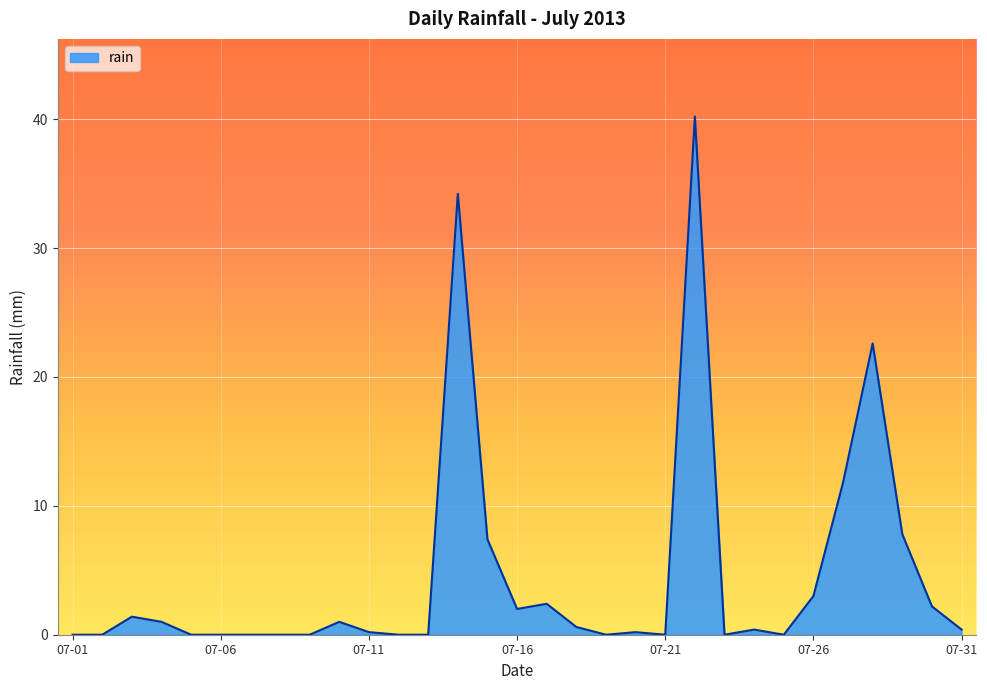

What is the maximum value shown in the chart?

40.2